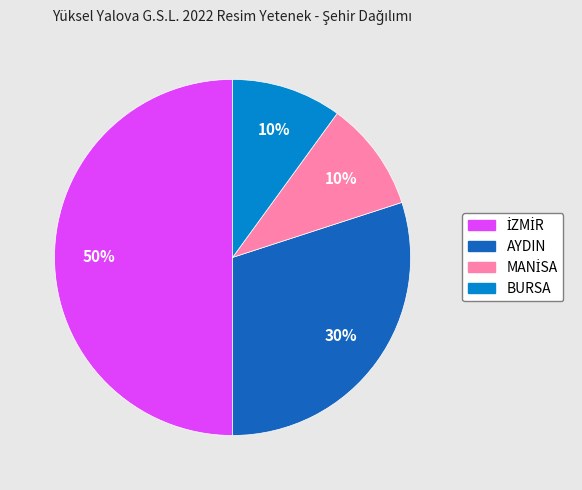

Does AYDIN represent more than half of the total?

No